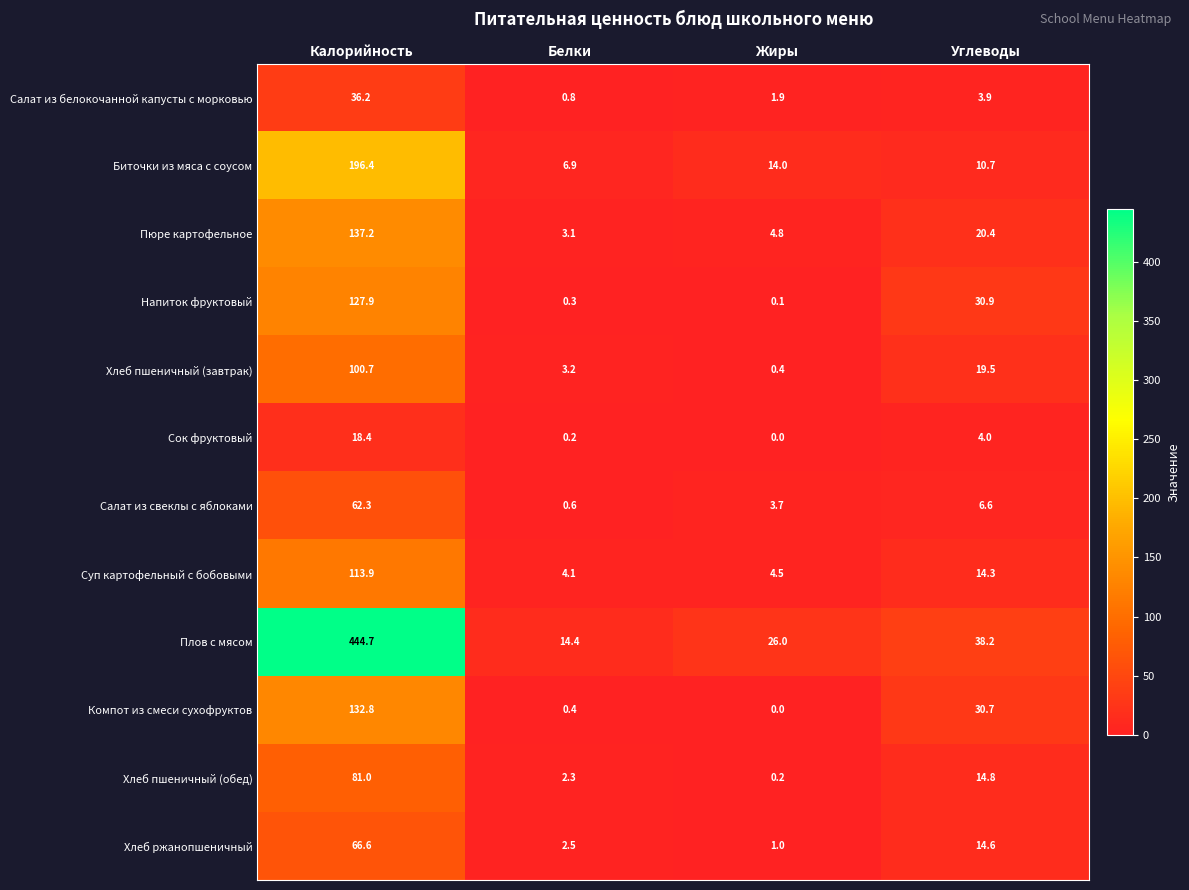

What is the highest value of the Салат из свеклы с яблоками series?

62.3